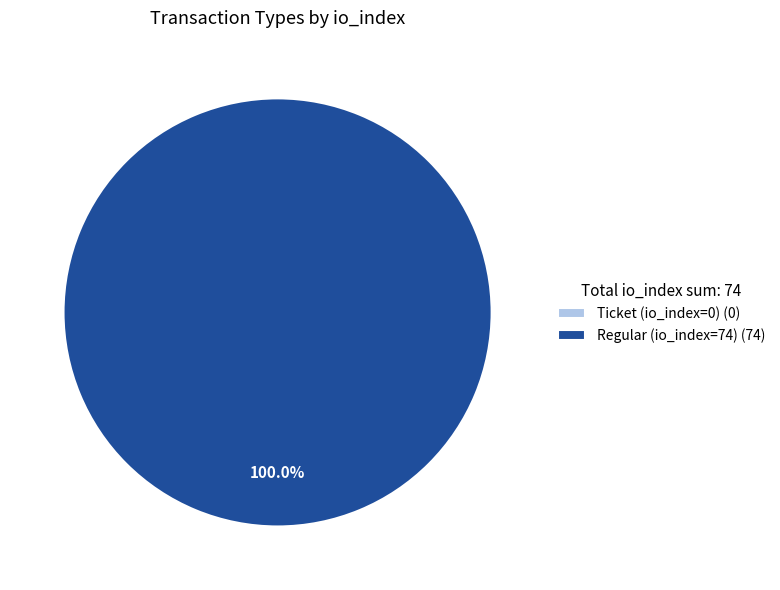

To the nearest percent, what is the difference between the Regular (io_index=74) and Ticket (io_index=0) slice percentages?

100%